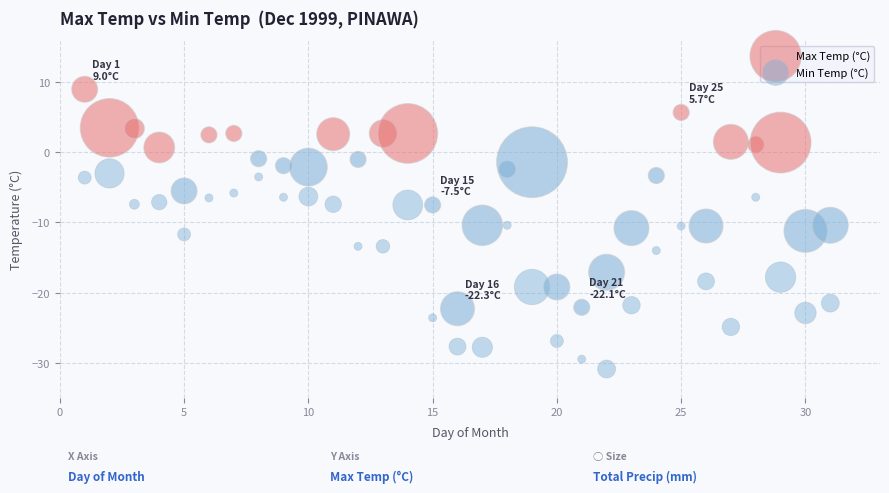

Which series reaches the minimum Y coordinate?

Min Temp (°C)